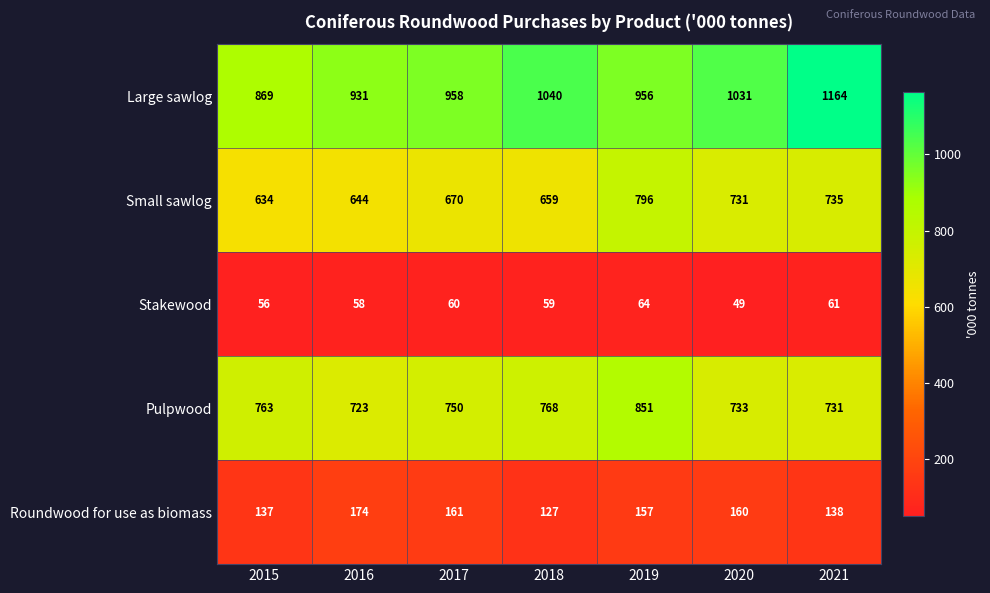

How many data points in Small sawlog are less than 670?

3